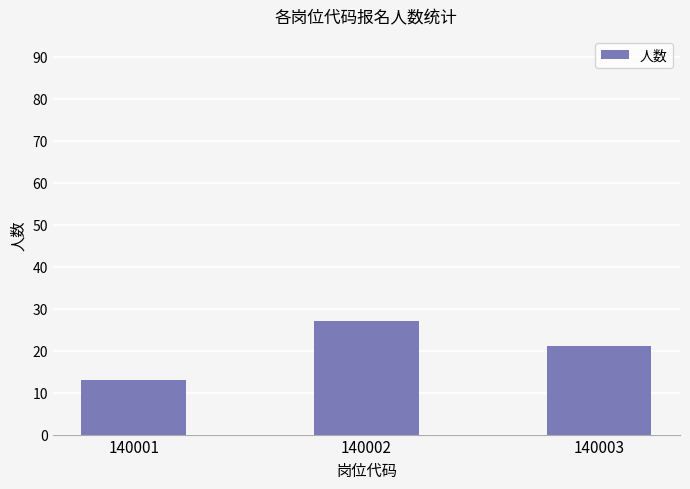

What is the change in value from 140001 to 140003?

+8